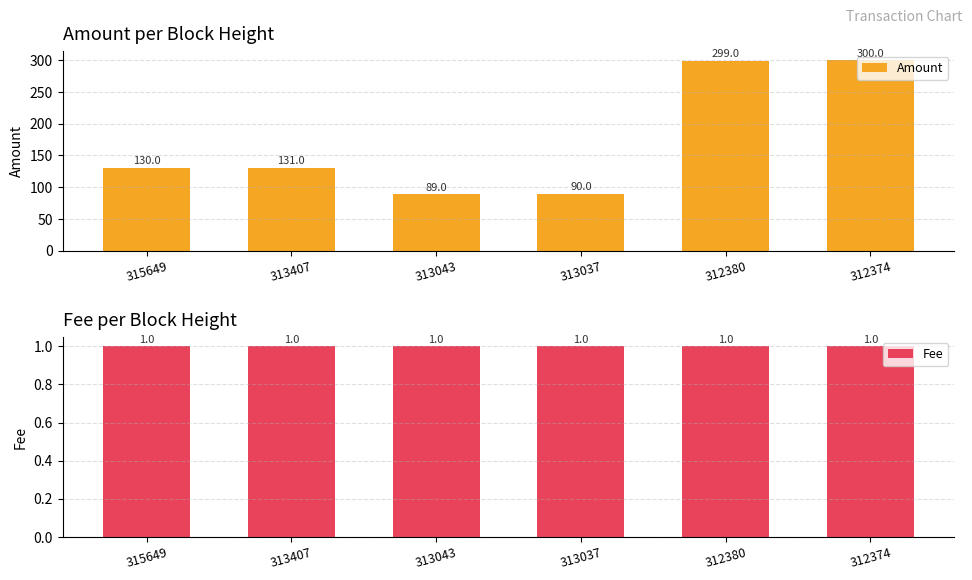

Read the Fee value at 315649.

1